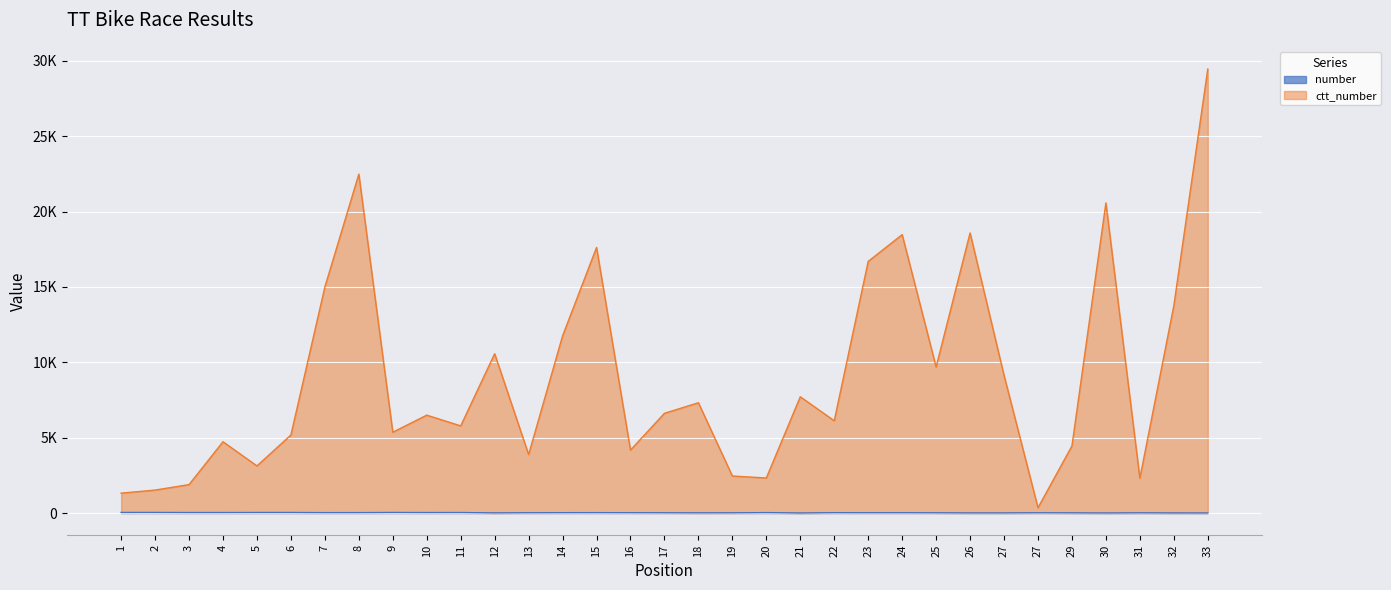

Between 11 and 8, which is larger?

11